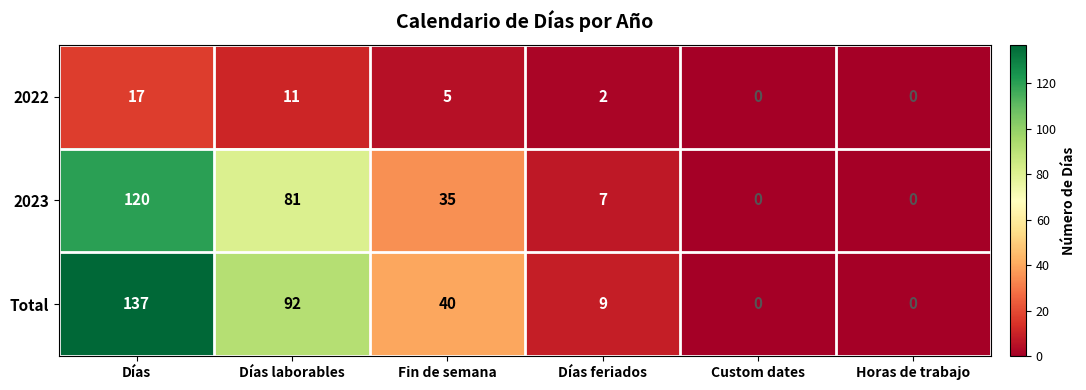

The Total series shows 40 at Fin de semana. True or false?

True